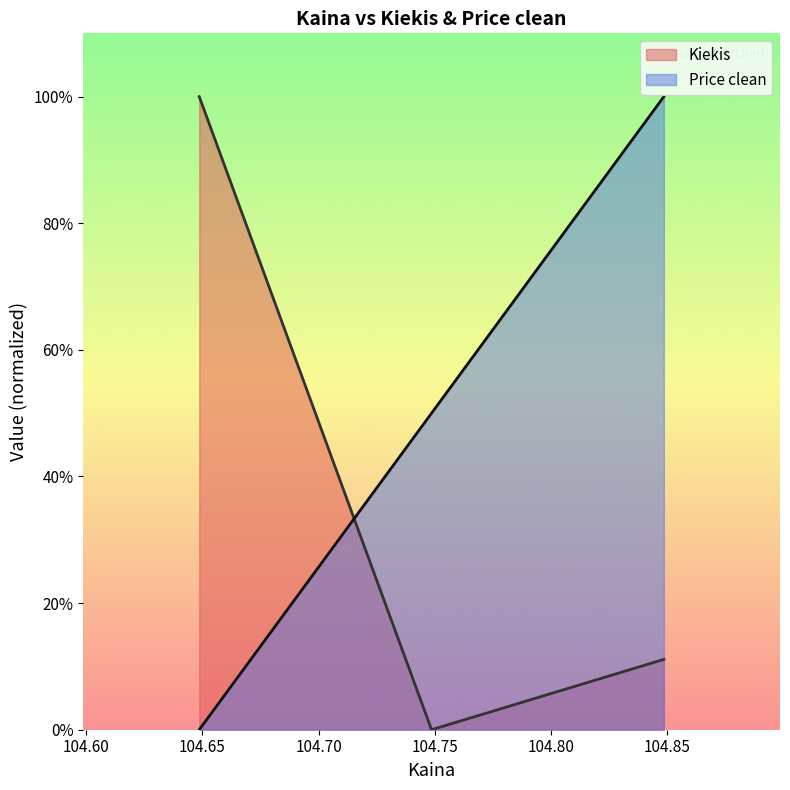

Reading left to right, transcribe all the data shown in this chart.

Kiekis: 100.0	0.0	11.1
Price clean: 0.0	50.0	100.0